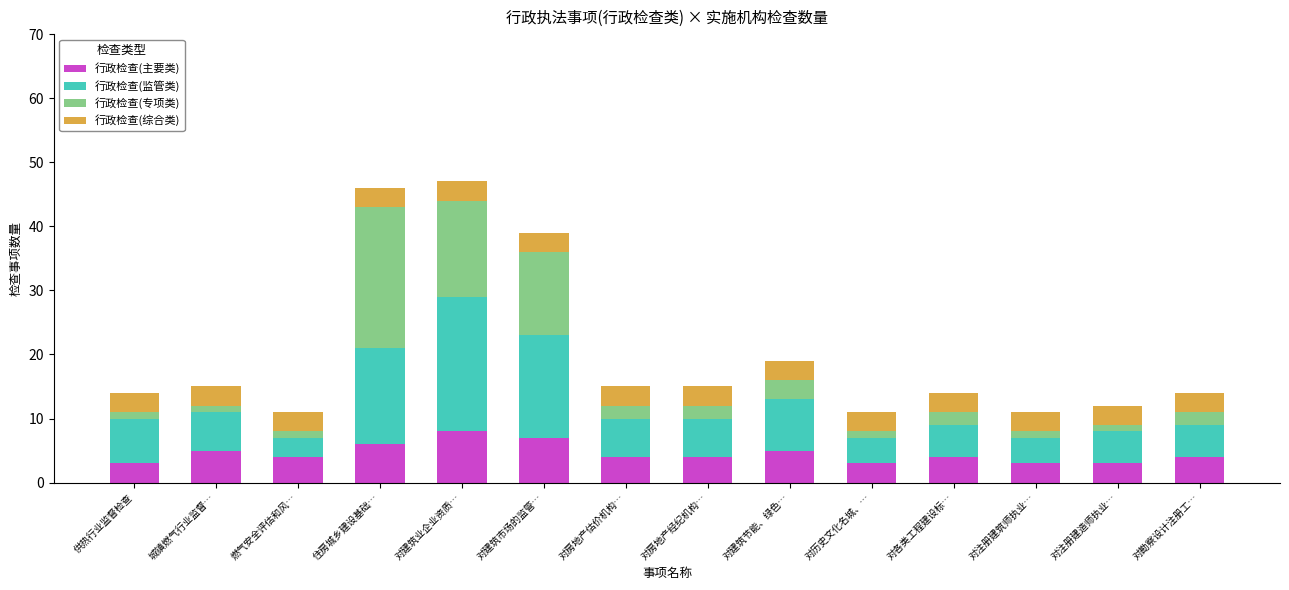

True or false: 行政检查(主要类) has a value of 3 at 对历史文化名城、….

True